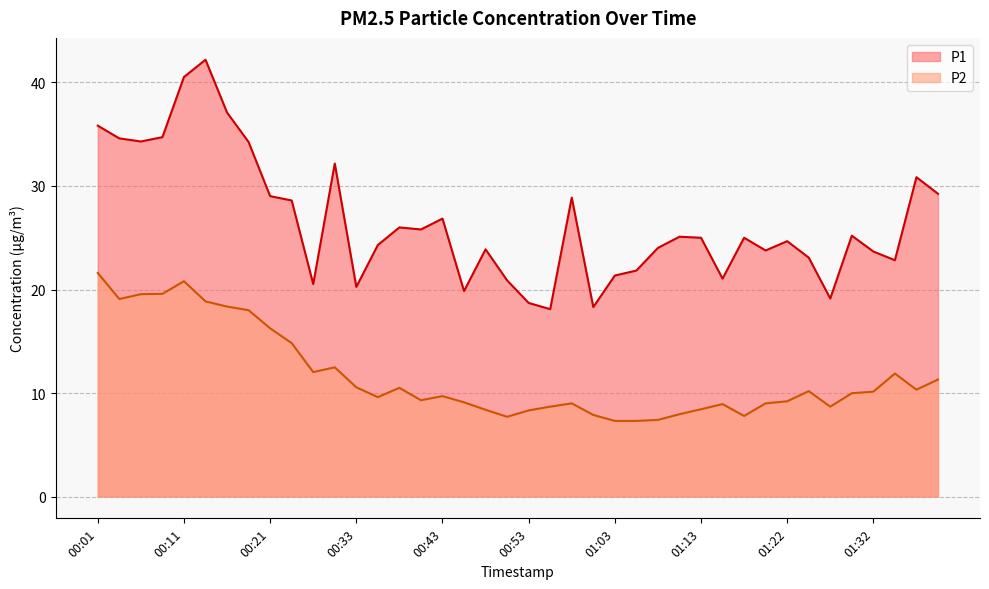

How many lines are shown in the chart?

2